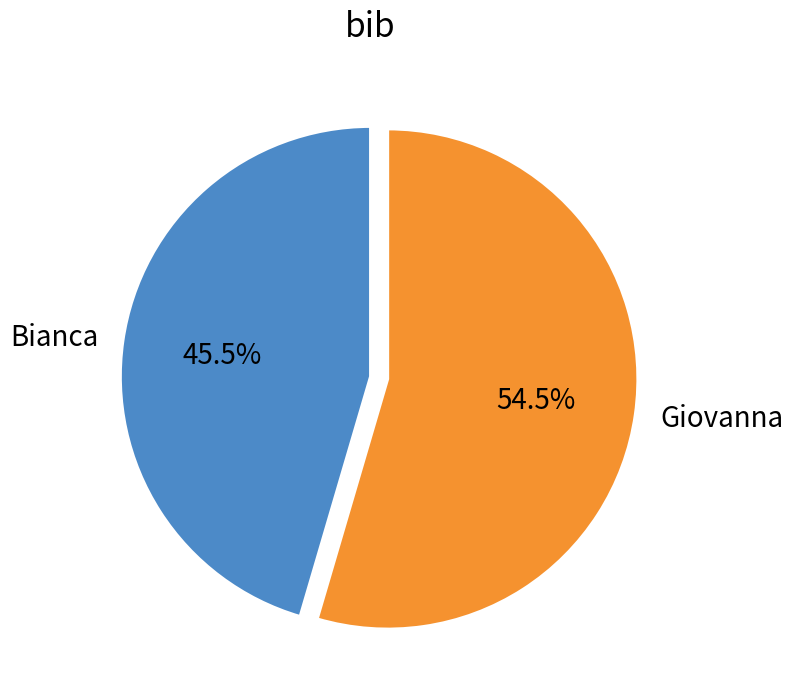

Count the number of slices in the pie.

2